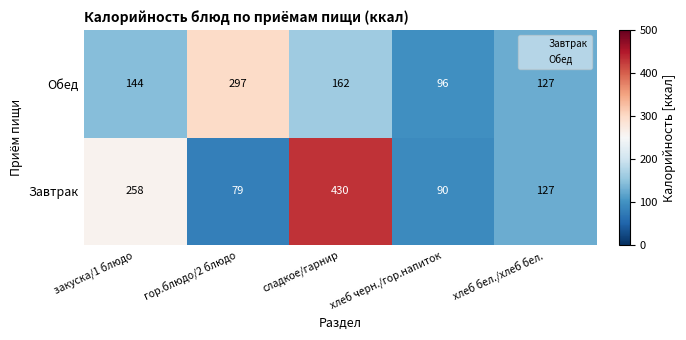

At which category is the sum across all series the highest?

сладкое/гарнир